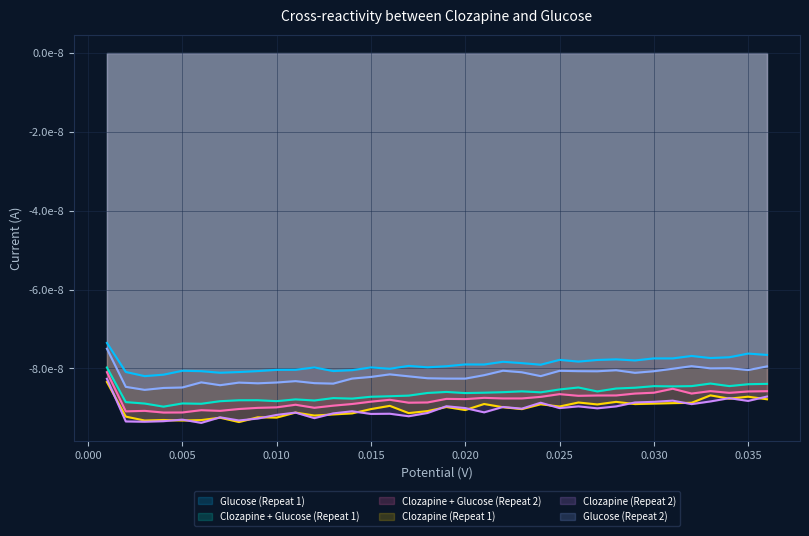

What is the label of the 3rd point from the left?

0.003